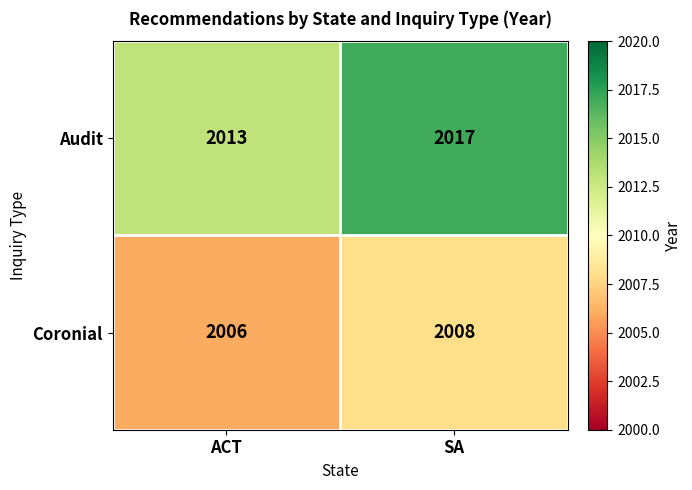

Rank the series at ACT from highest to lowest value.

Audit, Coronial